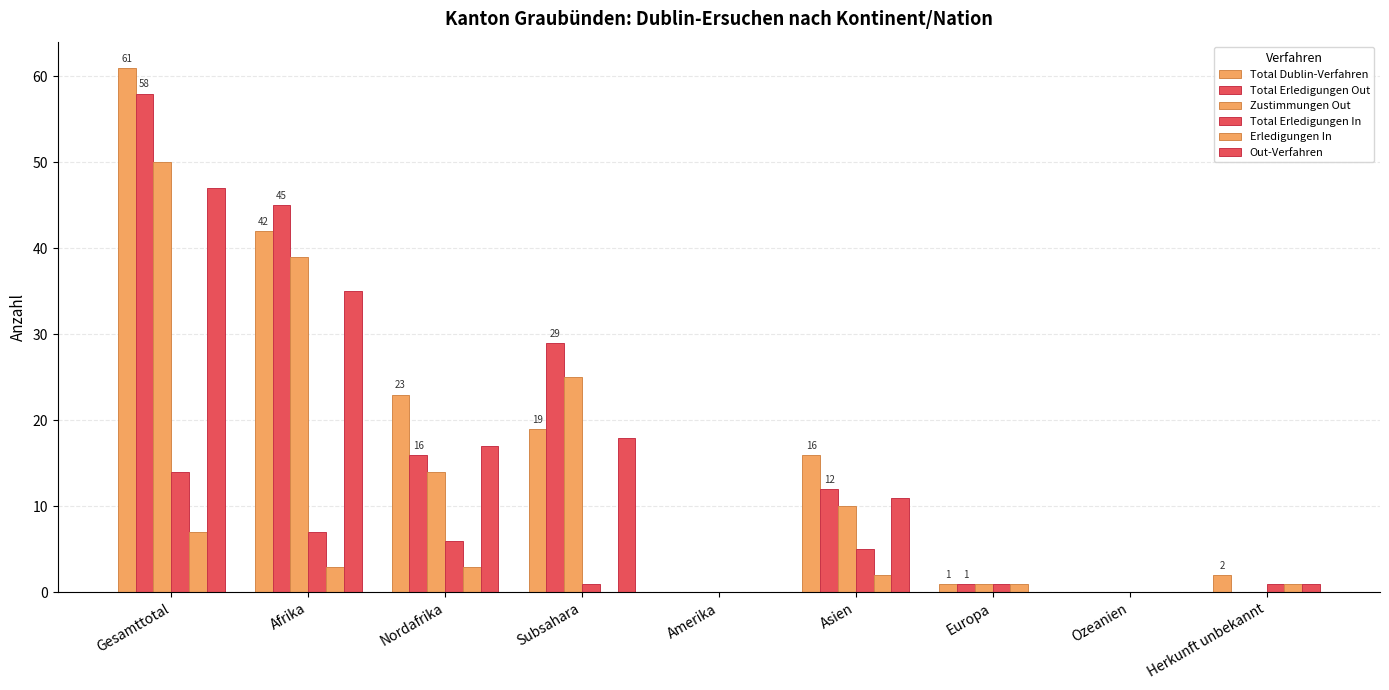

What is the label of the 6th bar from the right?

Subsahara